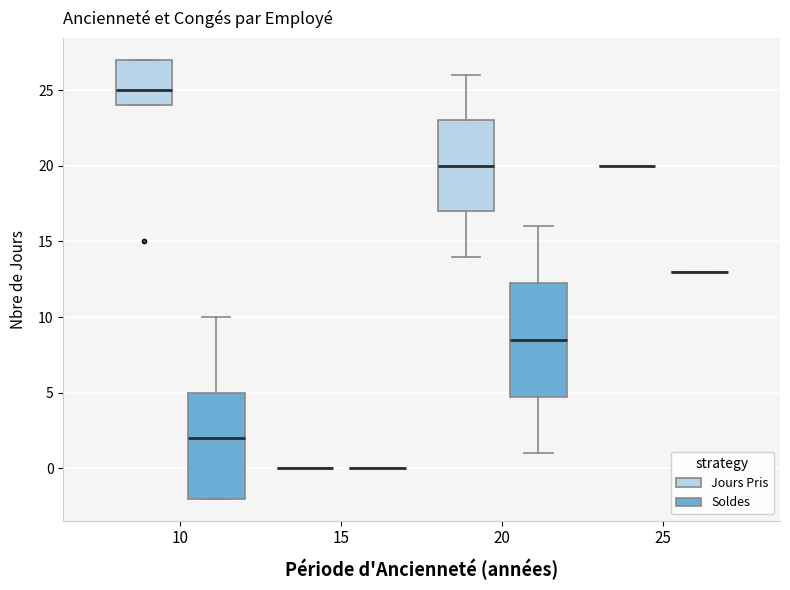

Reading left to right, transcribe this box plot: for each box, give where its median line is, the range the box spans, and where its two whiskers end, as read against the y-axis. The values are not printed on the chart, so give them approximately, as read against the axis.

10 (Jours Pris): median 25.0, box 24.0 to 27.0, whiskers 24.0 to 27.0
10 (Soldes): median 2.0, box -2.0 to 5.0, whiskers -2.0 to 10.0
15 (Jours Pris): box collapsed to a line at 0.0, whiskers 0.0 to 0.0
15 (Soldes): box collapsed to a line at 0.0, whiskers 0.0 to 0.0
20 (Jours Pris): median 20.0, box 17.0 to 23.0, whiskers 14.0 to 26.0
20 (Soldes): median 8.5, box 5.0 to 12.5, whiskers 1.0 to 16.0
25 (Jours Pris): box collapsed to a line at 20.0, whiskers 20.0 to 20.0
25 (Soldes): box collapsed to a line at 13.0, whiskers 13.0 to 13.0